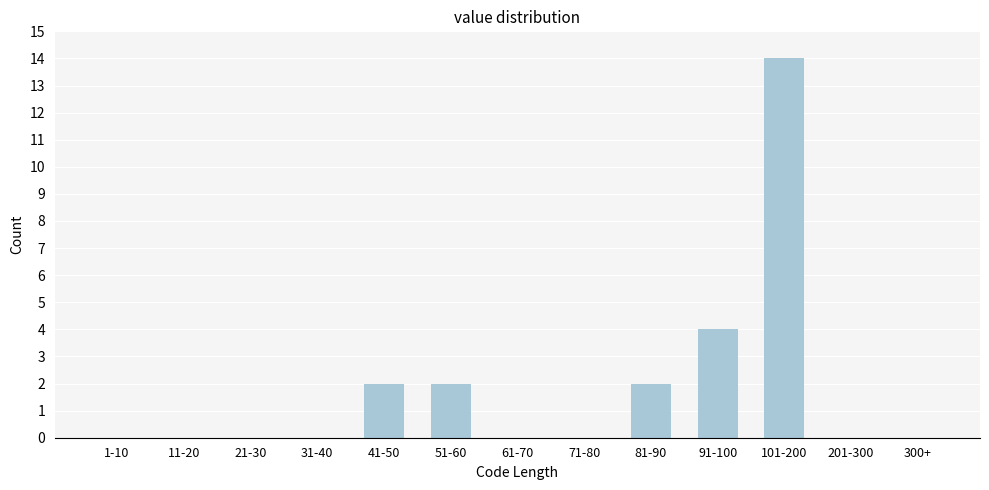

Reading left to right, transcribe all the data shown in this chart.

1-10=0	11-20=0	21-30=0	31-40=0	41-50=2	51-60=2	61-70=0	71-80=0	81-90=2	91-100=4	101-200=14	201-300=0	300+=0